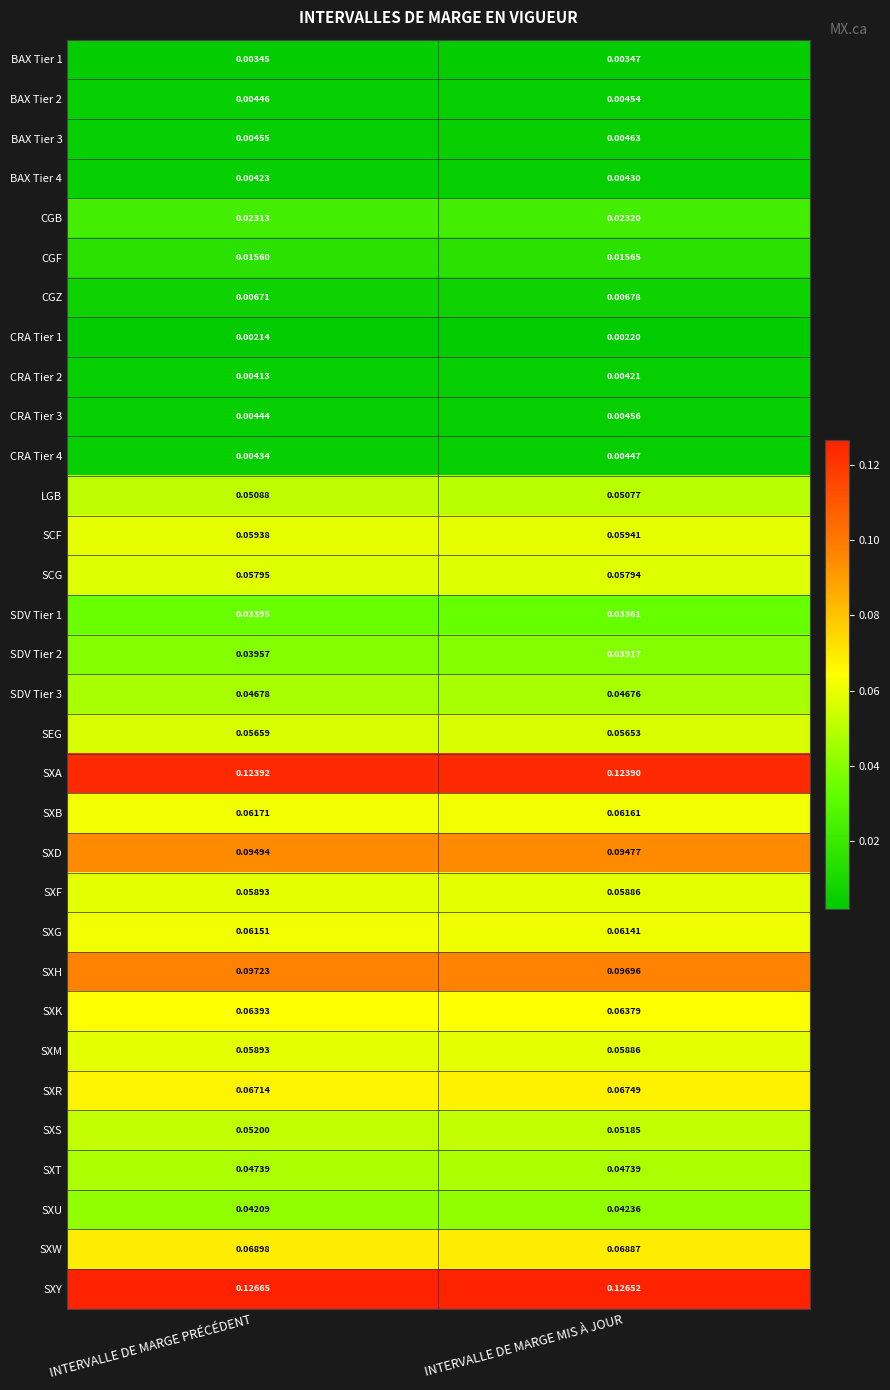

At which label does SXD reach its peak?

INTERVALLE DE MARGE PRÉCÉDENT